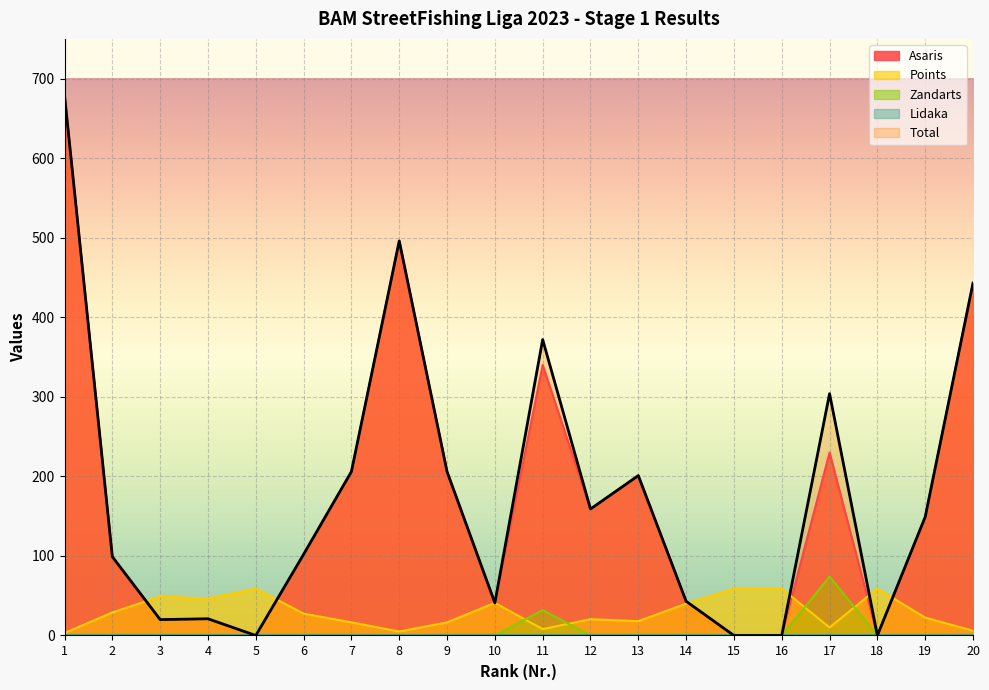

What is the sum of the Total values at 2 and 15?

99.0